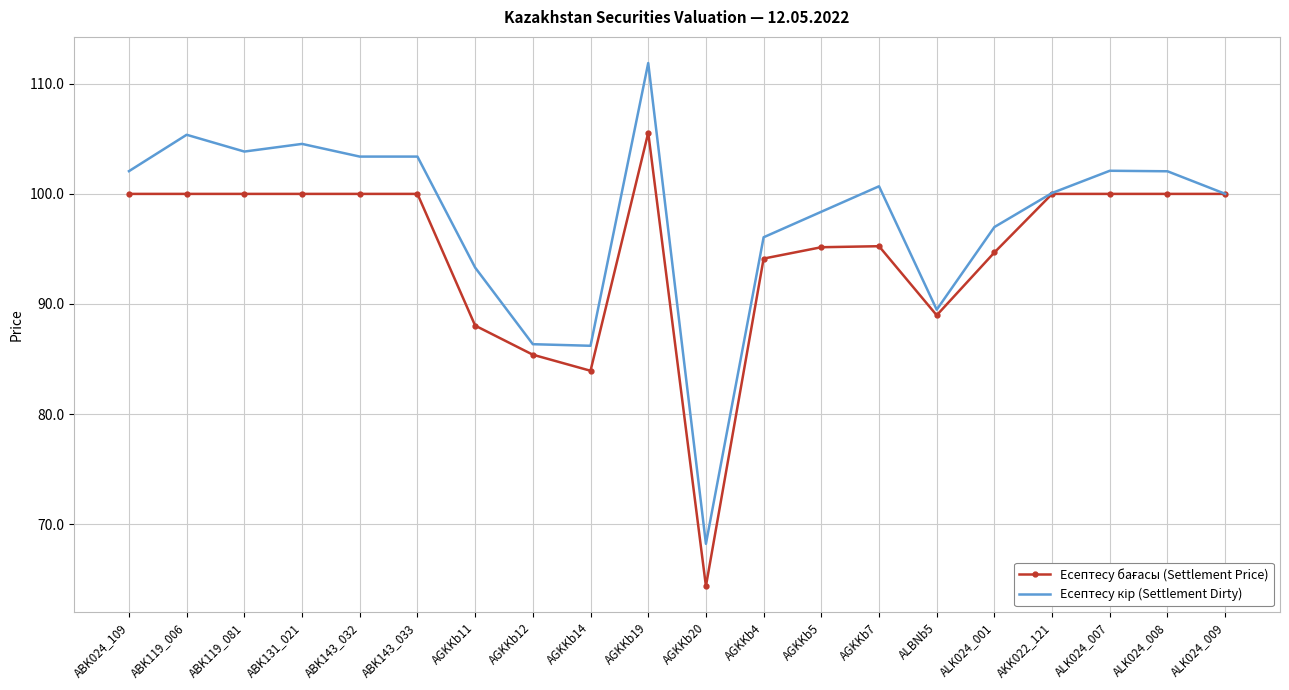

What is the maximum value shown in the chart?

111.9